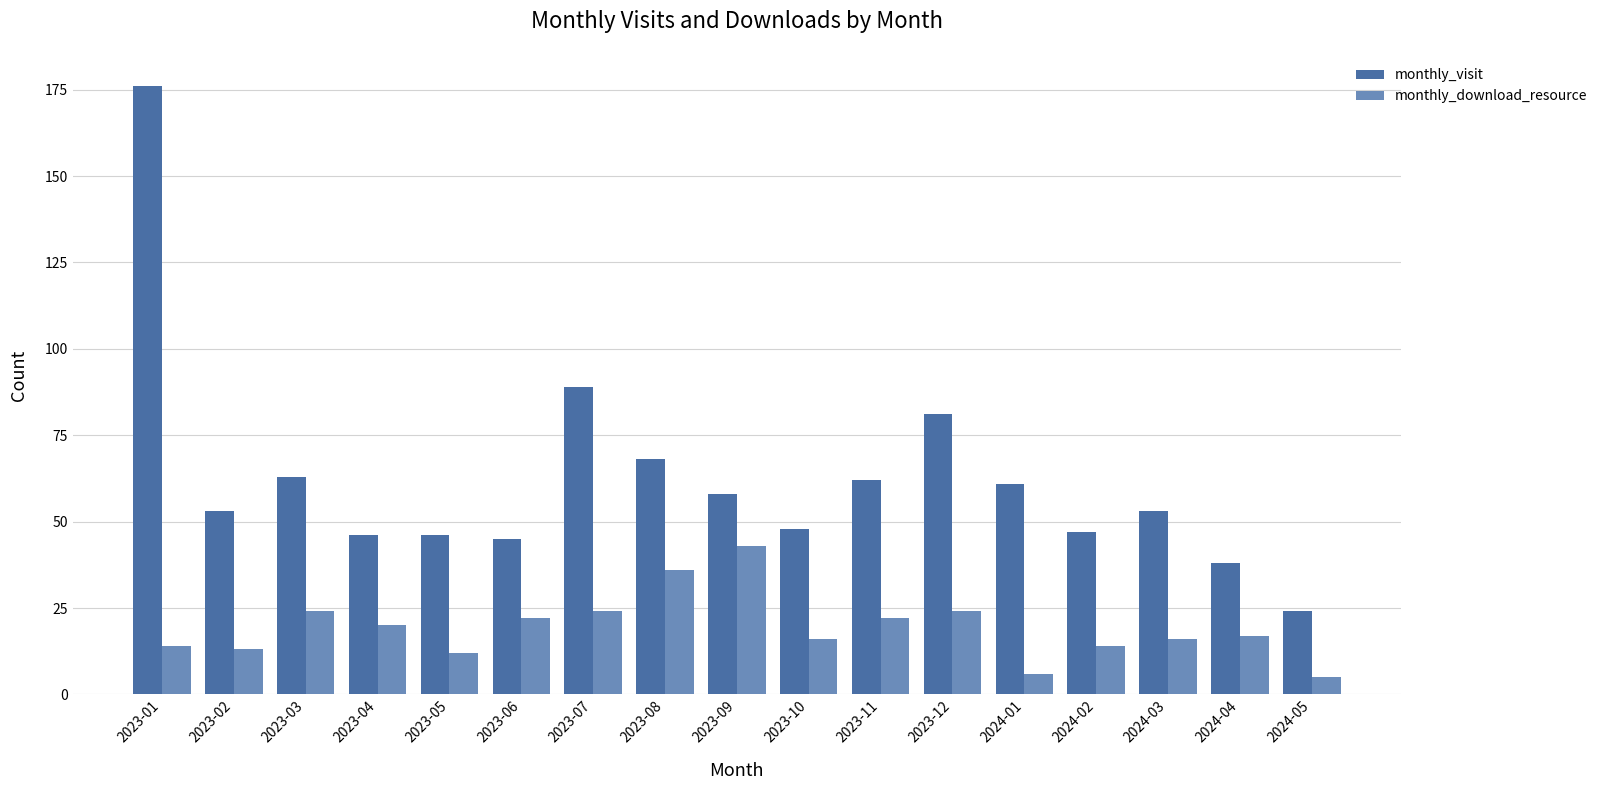

Count the number of data series in this chart.

2